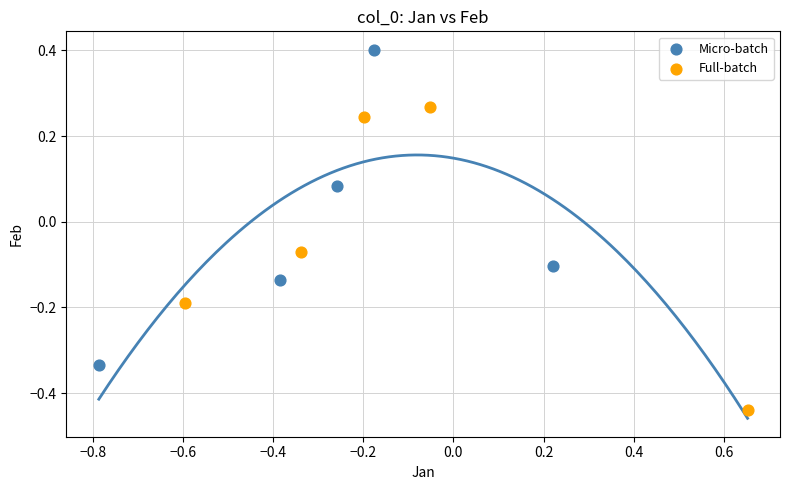

Which series contains the highest Y value?

Micro-batch